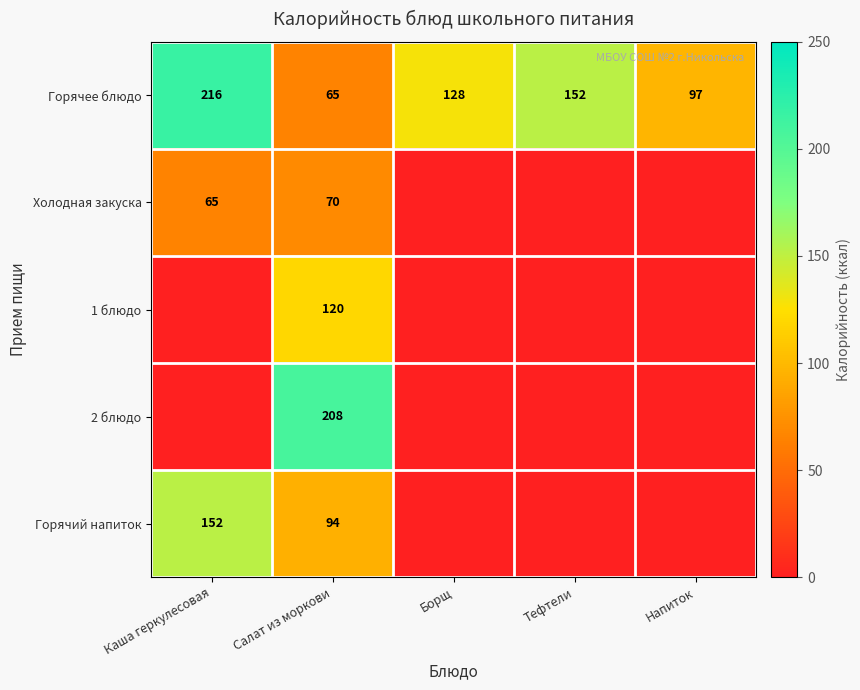

The value of Холодная закуска at Салат из моркови is 70. True or false?

True